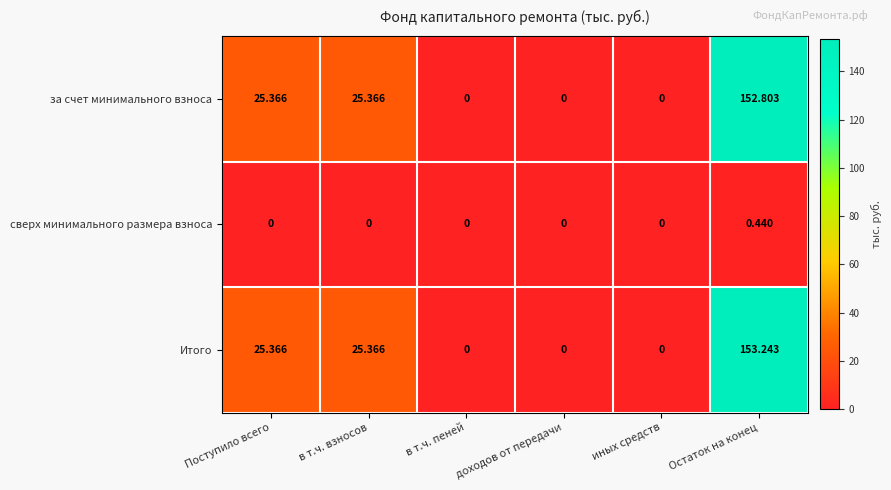

At which category is the sum across all series the highest?

Остаток на конец